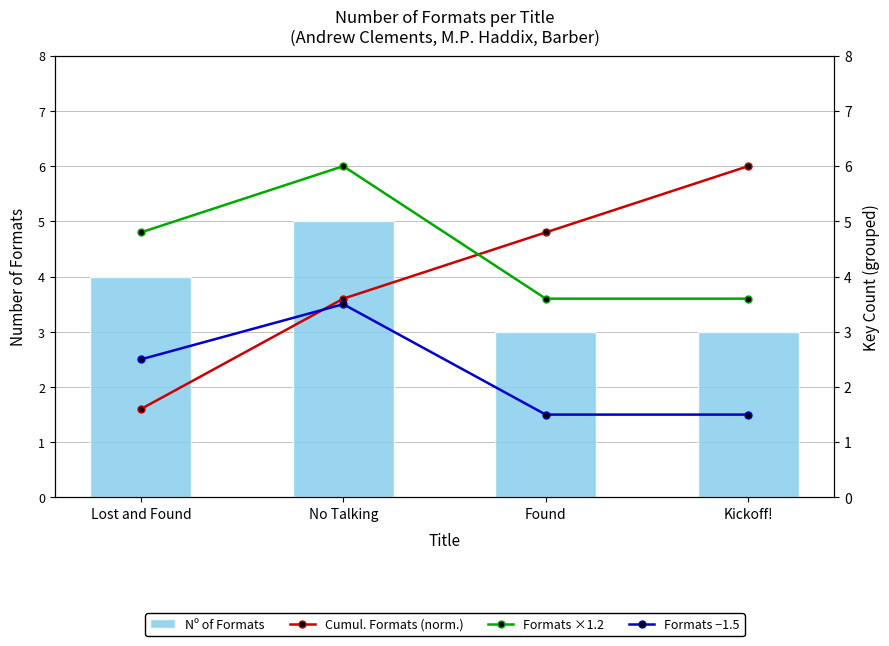

At Found, list the series in order from largest to smallest.

Cumul. Formats (norm.), Formats ×1.2, Nº of Formats, Formats −1.5